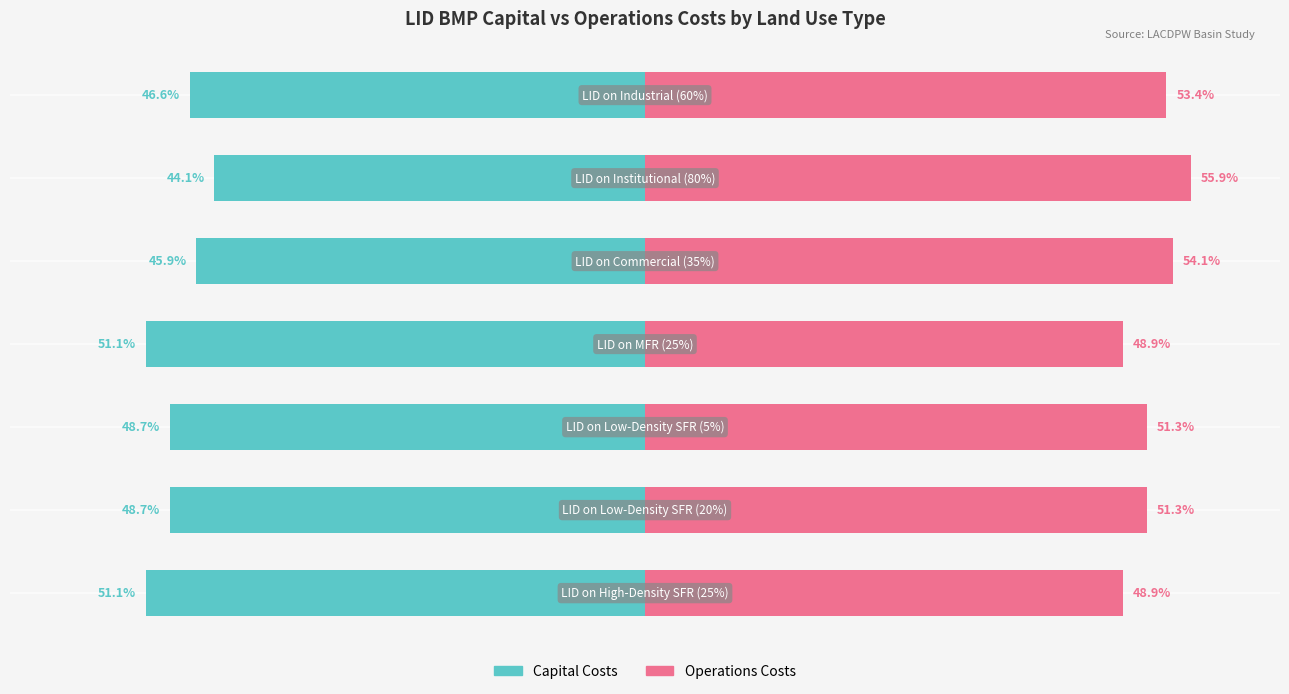

How many series are shown in this chart?

2